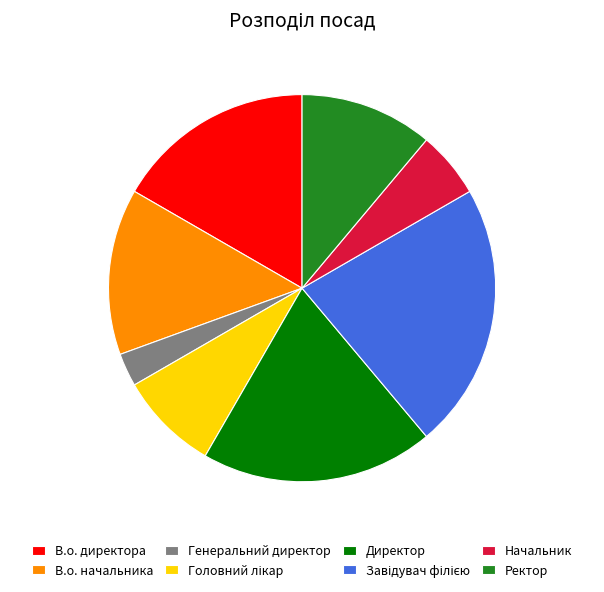

Approximately how many times larger is the value at Генеральний директор compared to В.о. директора?

0.2